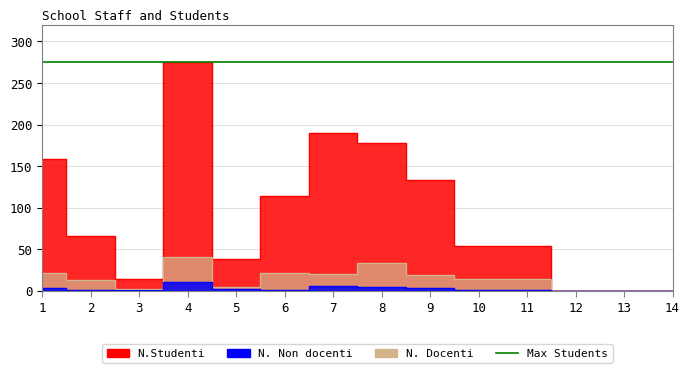

What is the sum of the N.Studenti values at 9 and 6?

247